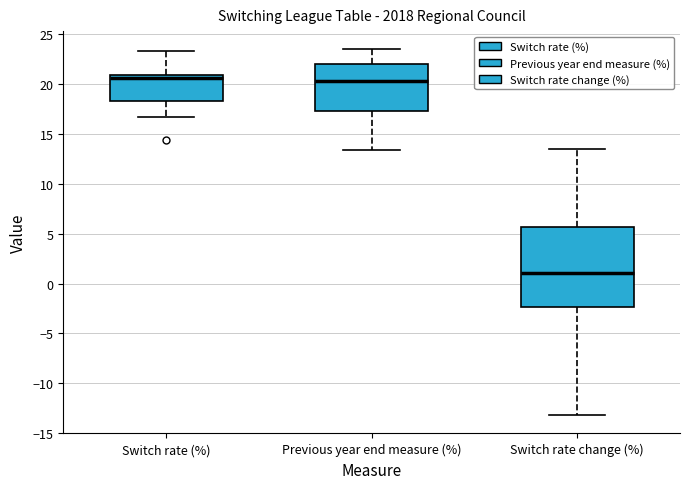

Reading left to right, read every box against the y-axis: the position of its median line, the range the box covers, and the ends of its whiskers. The values are not printed on the chart, so give them approximately, as read against the axis.

Switch rate (%): median 20.5, box 18.5 to 21.0, whiskers 16.5 to 23.5
Previous year end measure (%): median 20.5, box 17.5 to 22.0, whiskers 13.5 to 23.5
Switch rate change (%): median 1.0, box -2.5 to 5.5, whiskers -13.0 to 13.5